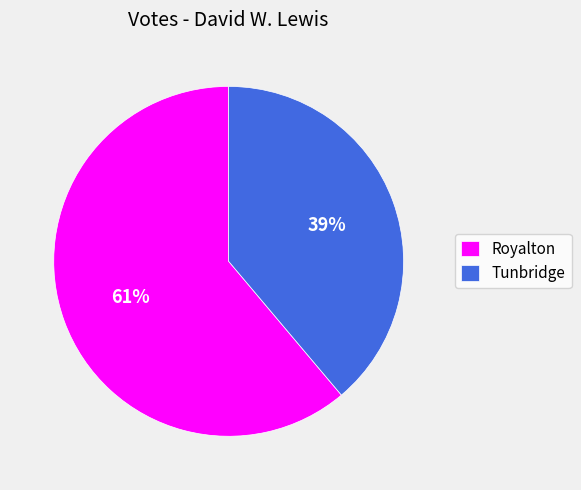

Does Royalton represent more than half of the total?

Yes